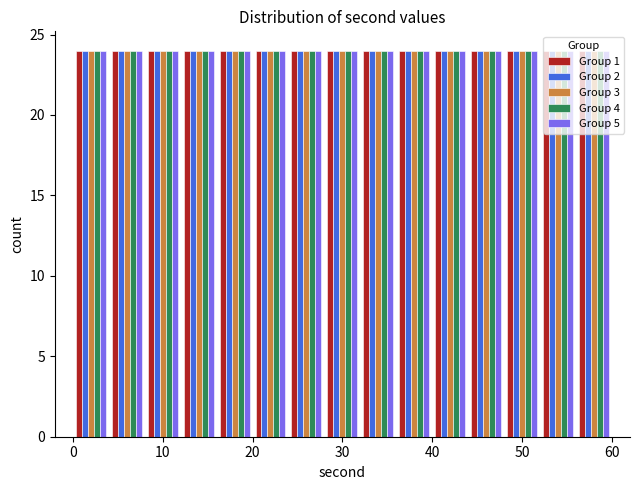

Reading left to right, transcribe this chart: for each range on the x-axis, give the height of each series' bar. The values are not printed on the chart, so give them approximately, as read against the axis.

0 to 4: Group 1=24	Group 2=24	Group 3=24	Group 4=24	Group 5=24
4 to 8: Group 1=24	Group 2=24	Group 3=24	Group 4=24	Group 5=24
8 to 12: Group 1=24	Group 2=24	Group 3=24	Group 4=24	Group 5=24
12 to 16: Group 1=24	Group 2=24	Group 3=24	Group 4=24	Group 5=24
16 to 20: Group 1=24	Group 2=24	Group 3=24	Group 4=24	Group 5=24
20 to 24: Group 1=24	Group 2=24	Group 3=24	Group 4=24	Group 5=24
24 to 28: Group 1=24	Group 2=24	Group 3=24	Group 4=24	Group 5=24
28 to 32: Group 1=24	Group 2=24	Group 3=24	Group 4=24	Group 5=24
32 to 36: Group 1=24	Group 2=24	Group 3=24	Group 4=24	Group 5=24
36 to 40: Group 1=24	Group 2=24	Group 3=24	Group 4=24	Group 5=24
40 to 44: Group 1=24	Group 2=24	Group 3=24	Group 4=24	Group 5=24
44 to 48: Group 1=24	Group 2=24	Group 3=24	Group 4=24	Group 5=24
48 to 52: Group 1=24	Group 2=24	Group 3=24	Group 4=24	Group 5=24
52 to 56: Group 1=24	Group 2=24	Group 3=24	Group 4=24	Group 5=24
56 to 60: Group 1=24	Group 2=24	Group 3=24	Group 4=24	Group 5=24